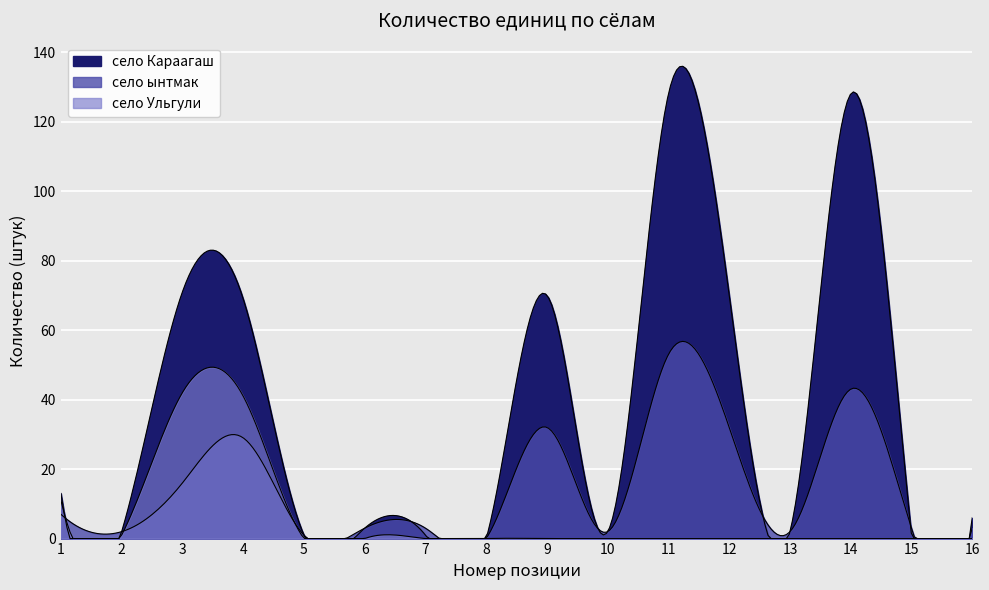

Which series has the widest spread of values?

село Караагаш